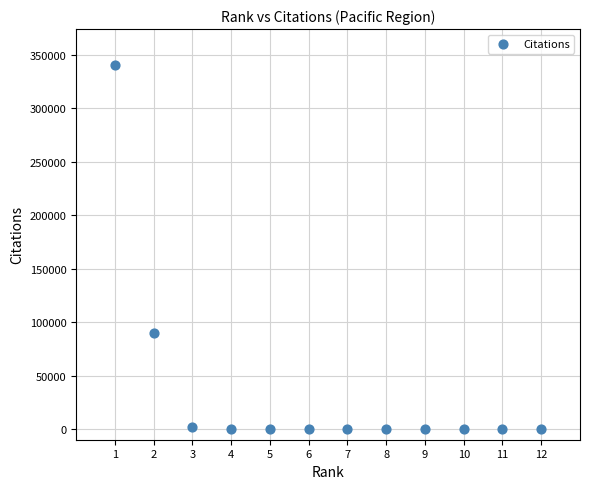

What Y value in the scatter plot is closest to 170089?

89664